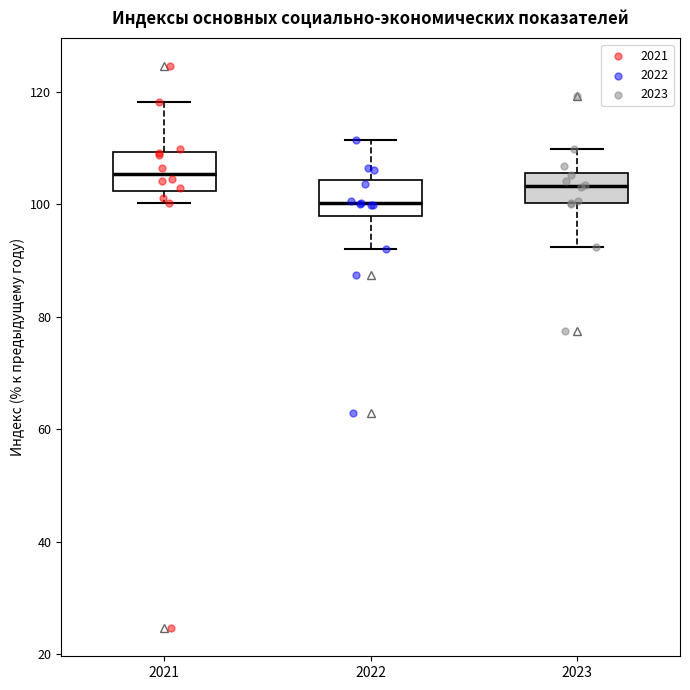

Reading left to right, read every box against the y-axis: the position of its median line, the range the box covers, and the ends of its whiskers. The values are not printed on the chart, so give them approximately, as read against the axis.

2021: median 106, box 102 to 110, whiskers 100 to 118
2022: median 100, box 98 to 104, whiskers 92 to 112
2023: median 104, box 100 to 106, whiskers 92 to 110